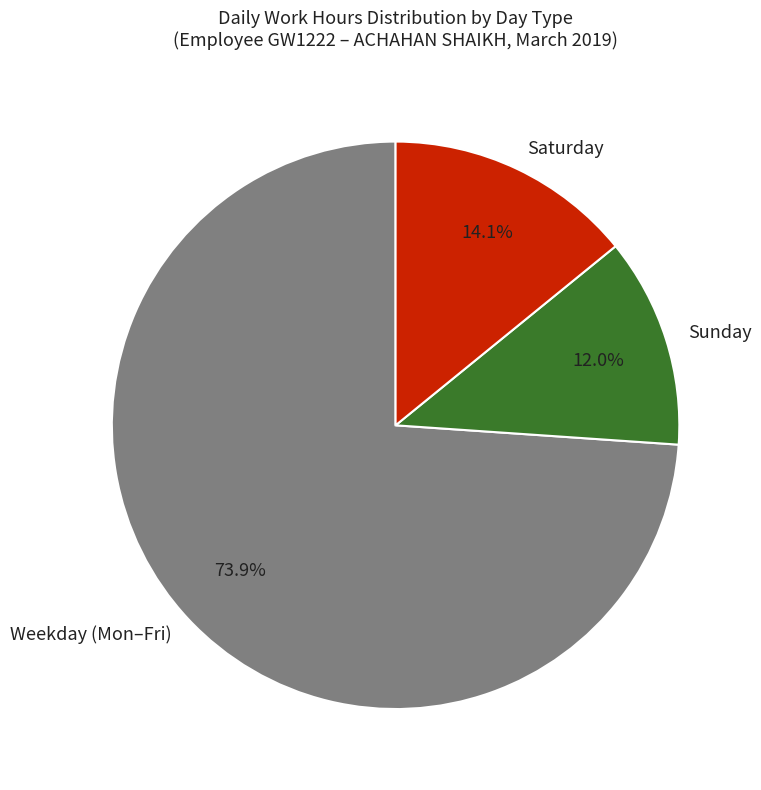

Combined, what portion of the pie is Saturday and Weekday (Mon–Fri)?

88.0%